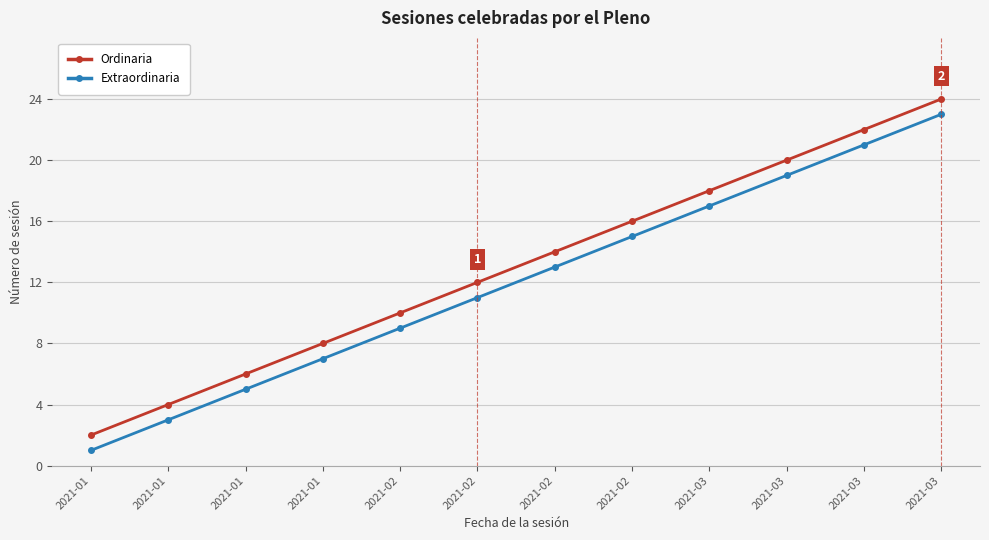

Which series changed the most between 2021-01 and 2021-02?

Ordinaria